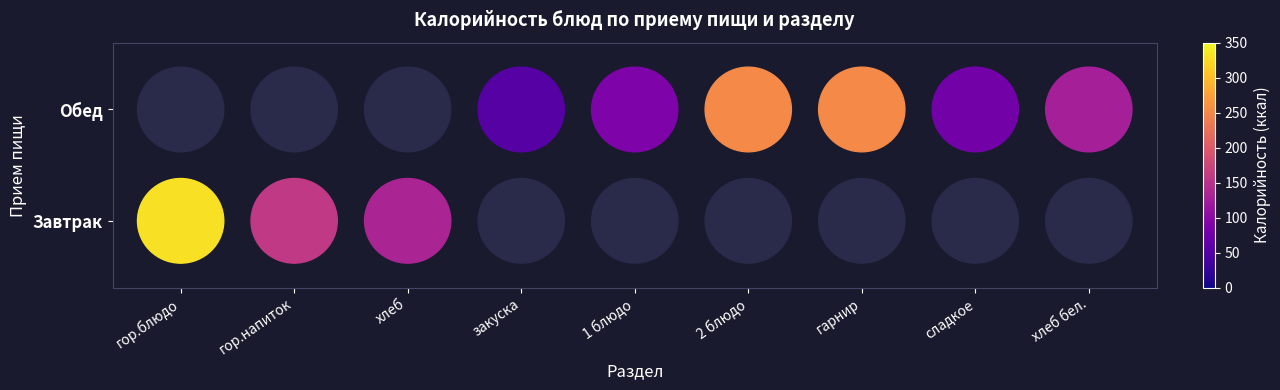

Where is the data nearest to the value 0?

гор.блюдо